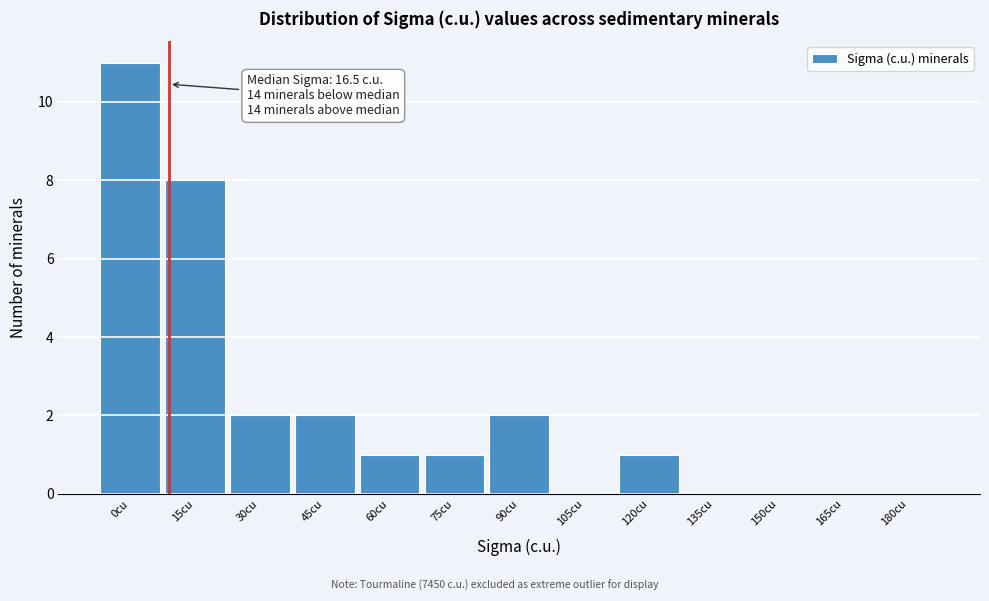

Reading left to right, transcribe all the data shown in this chart.

0cu=11	15cu=8	30cu=2	45cu=2	60cu=1	75cu=1	90cu=2	105cu=0	120cu=1	135cu=0	150cu=0	165cu=0	180cu=0